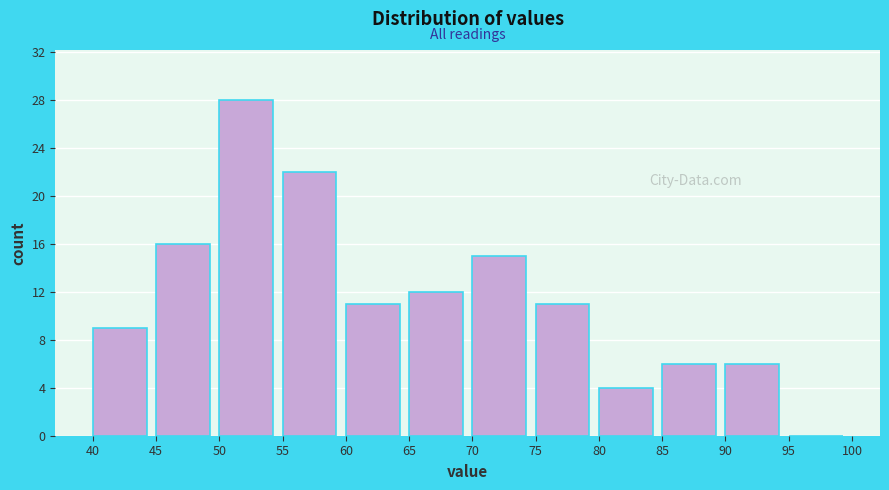

What is the height of the bar covering 60 to 65 on the x-axis? The values are not printed on the chart, so give them approximately, as read against the axis.

11